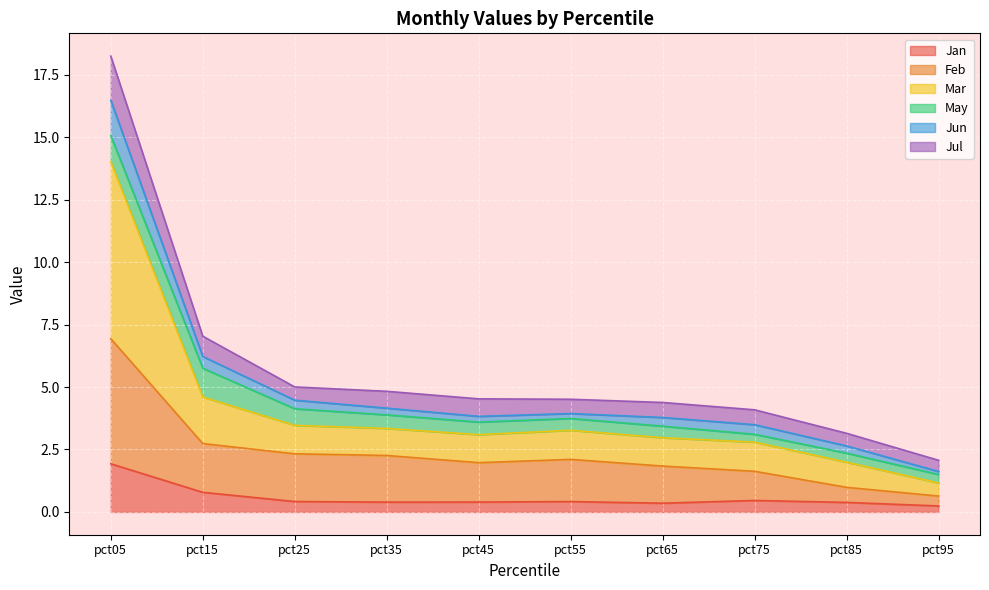

True or false: Jun has more than 1 points higher than both neighbors.

False